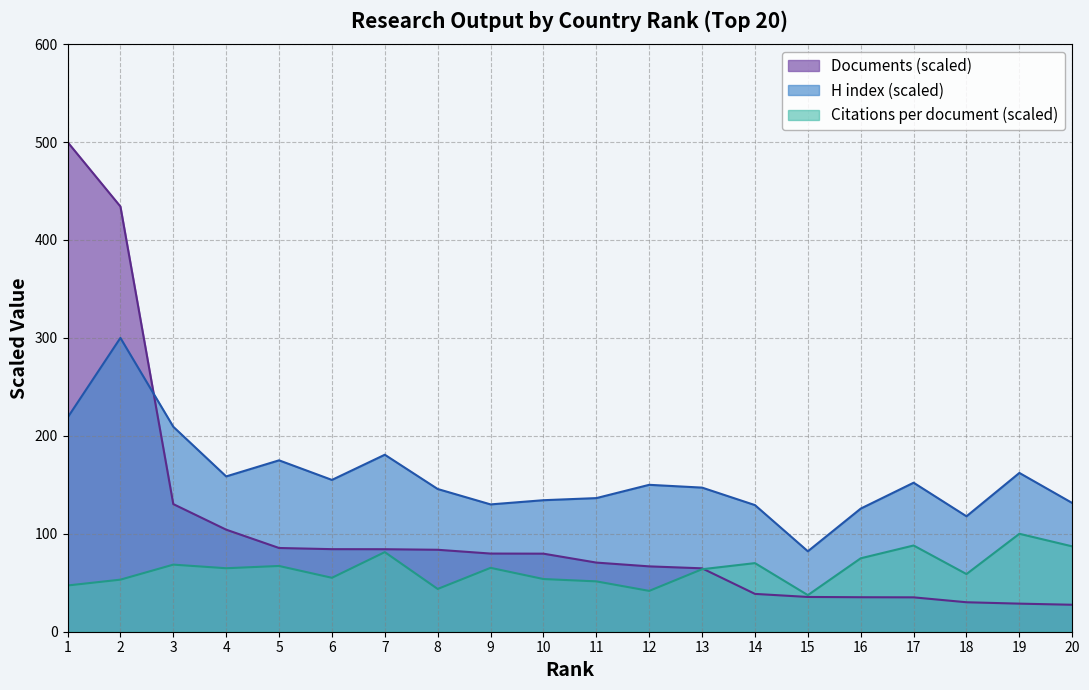

True or false: Documents and H index intersect in this chart.

True